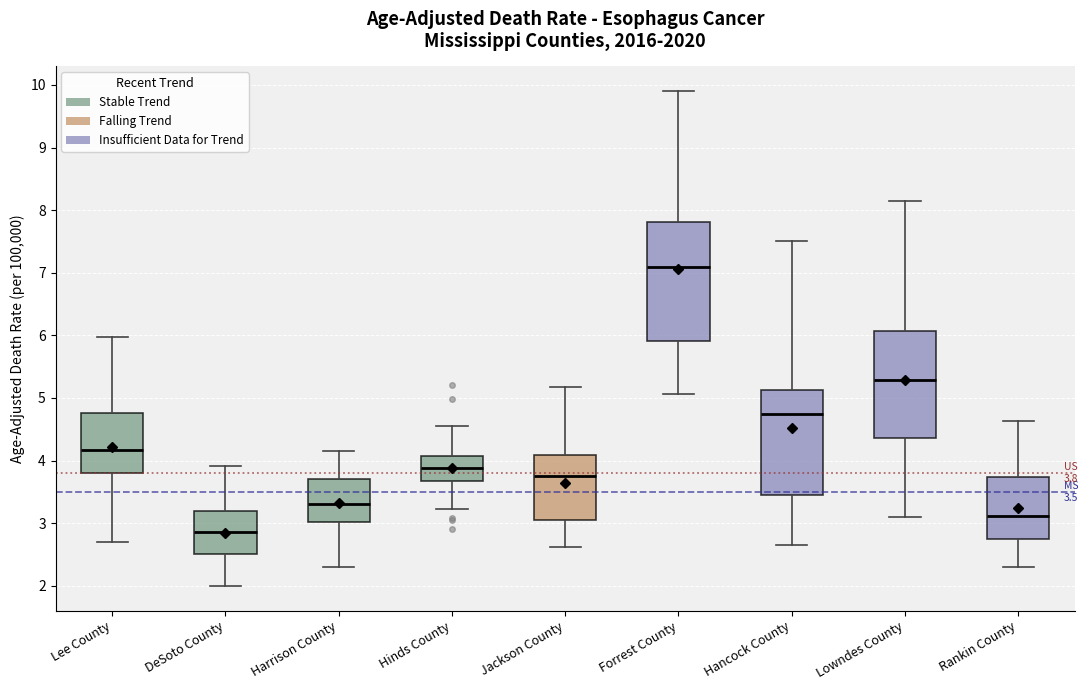

Which box is the tallest, from its lower edge to its upper edge?

Forrest County